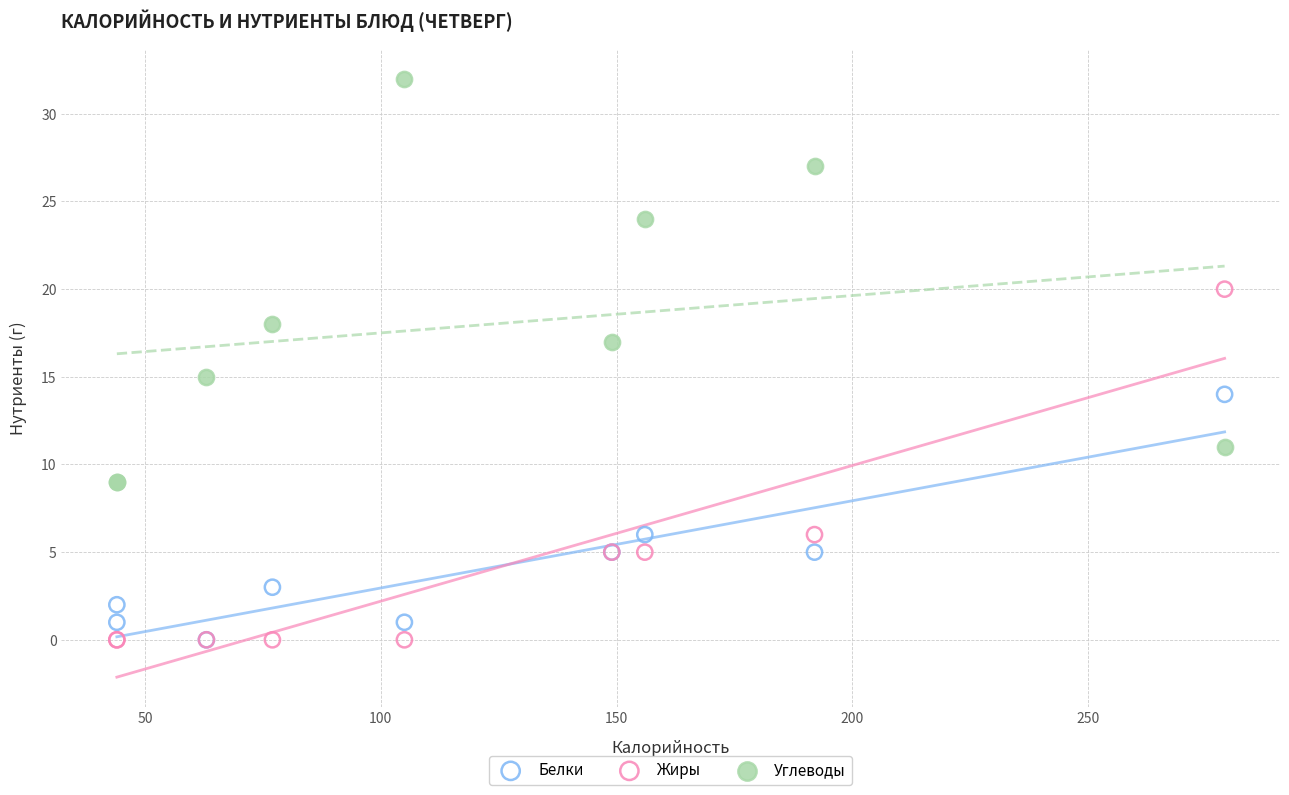

Which series has the widest spread of Y values?

Углеводы